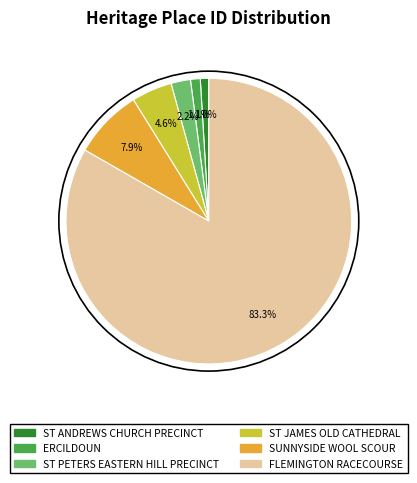

Which category has the biggest portion of the pie?

FLEMINGTON RACECOURSE